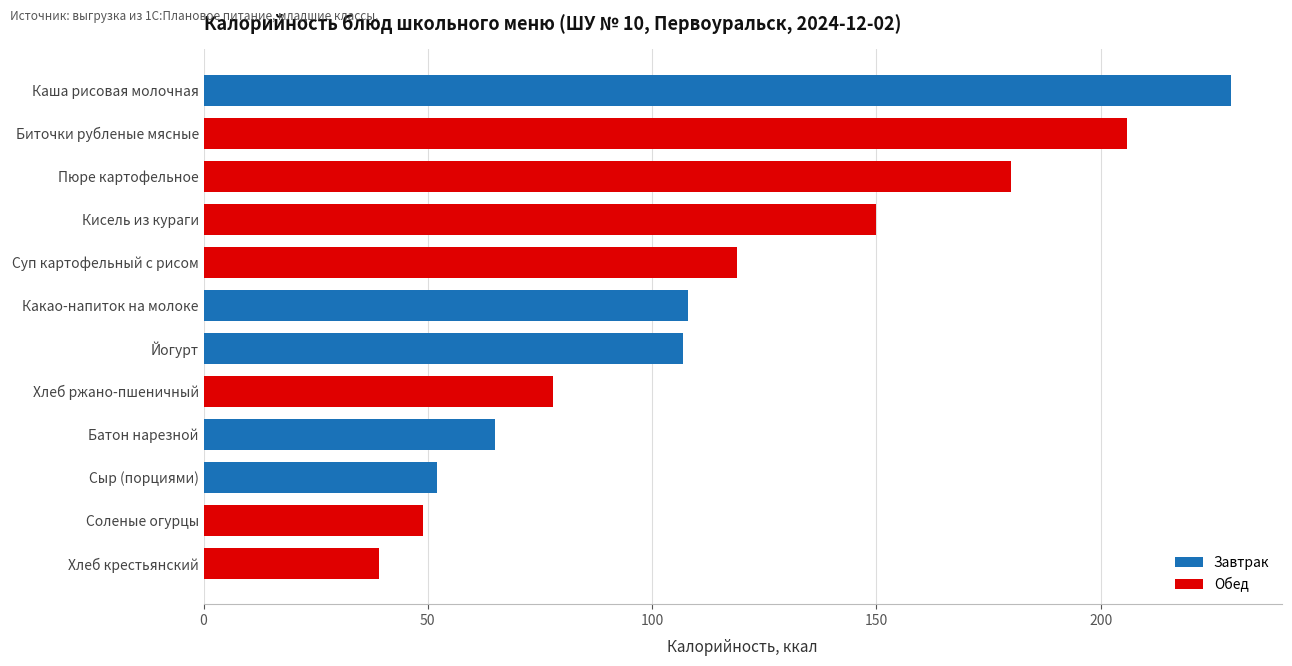

Is it true that the value at Сыр (порциями) is 74?

False